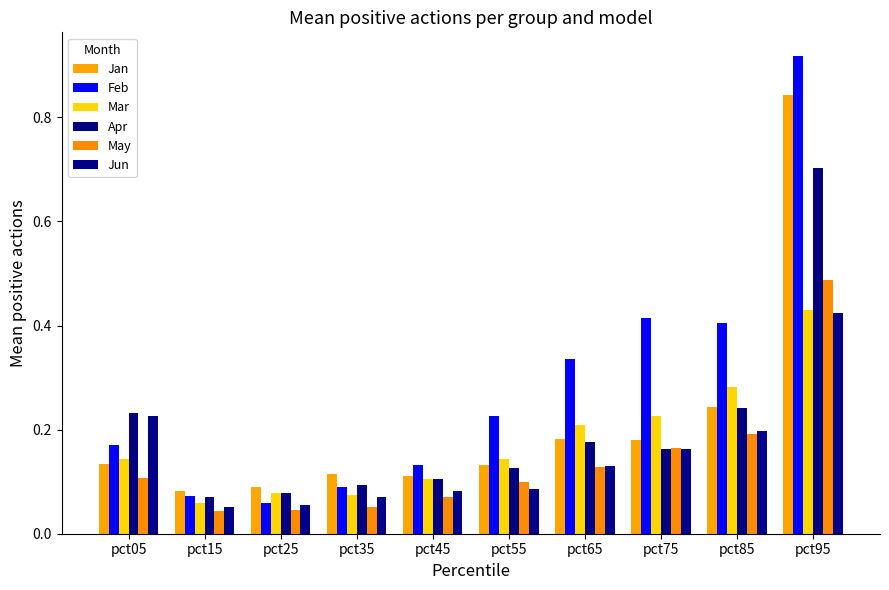

Does the chart contain stacked bars?

No